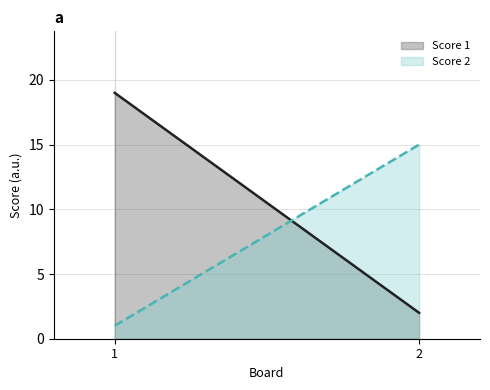

Does the chart display data point markers on the line(s)?

No